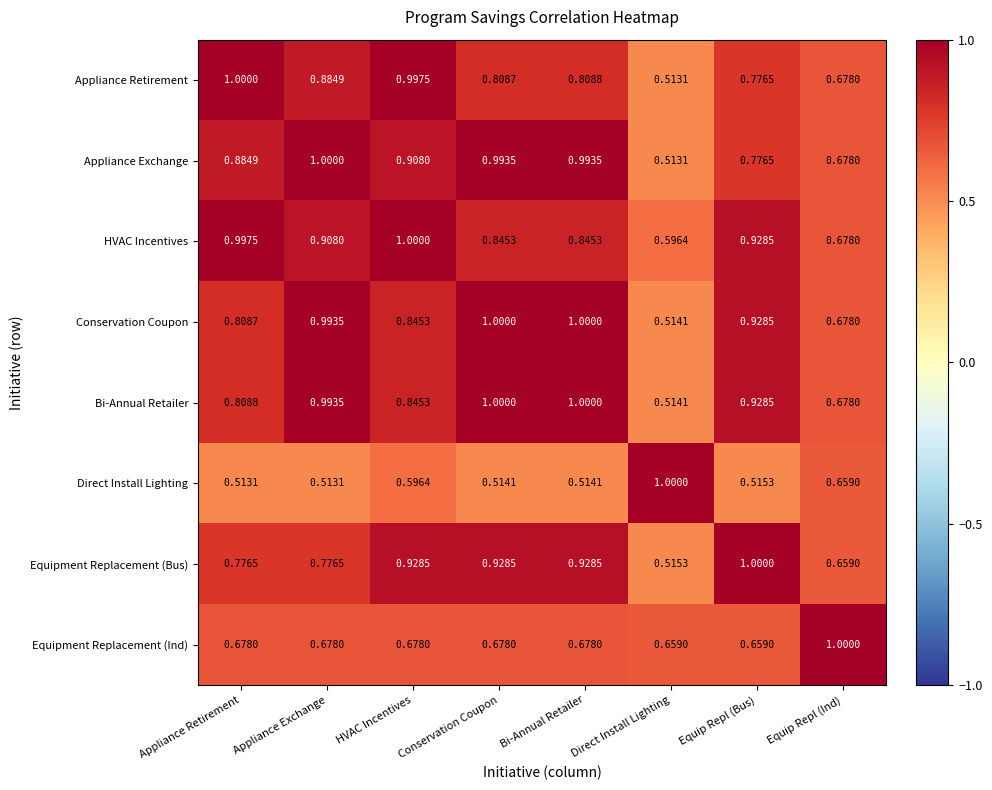

Which series has the largest total across all categories?

HVAC Incentives